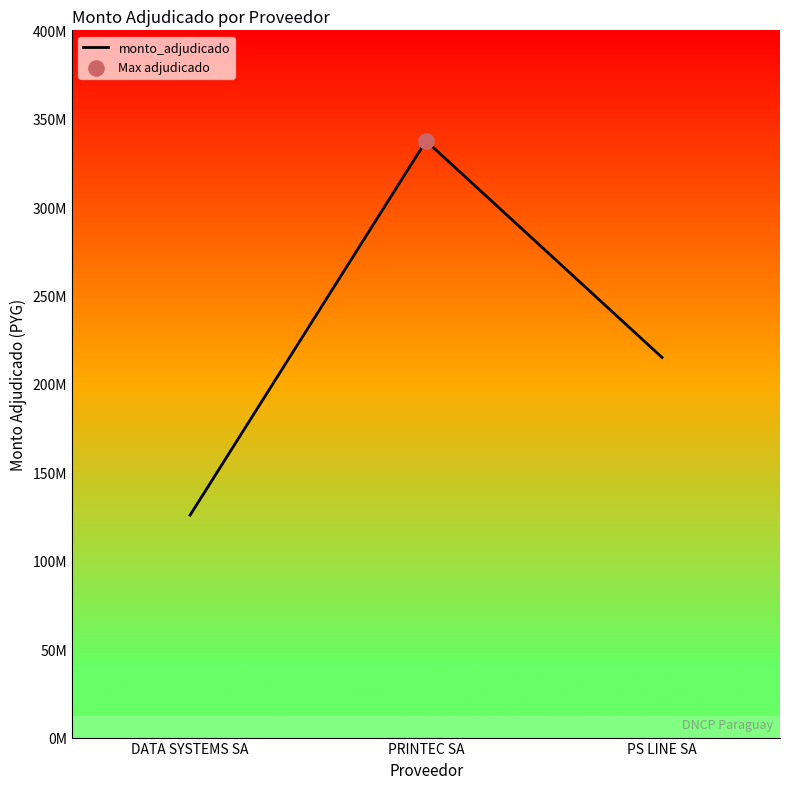

Between PS LINE SA and PRINTEC SA, which is larger?

PRINTEC SA